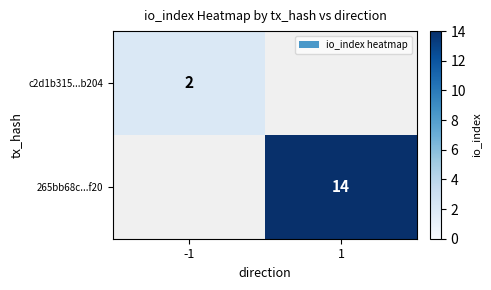

True or false: c2d1b315...b204 has a value of 2 at -1.

True